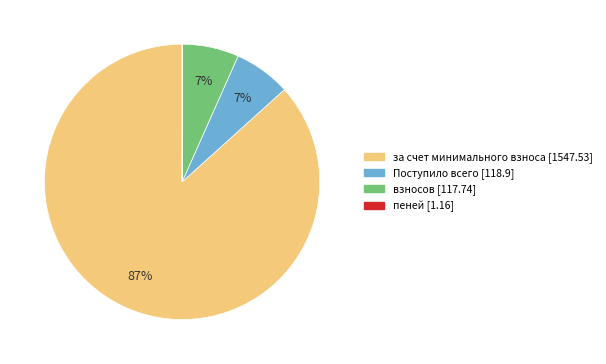

Which category accounts for the majority?

за счет минимального взноса